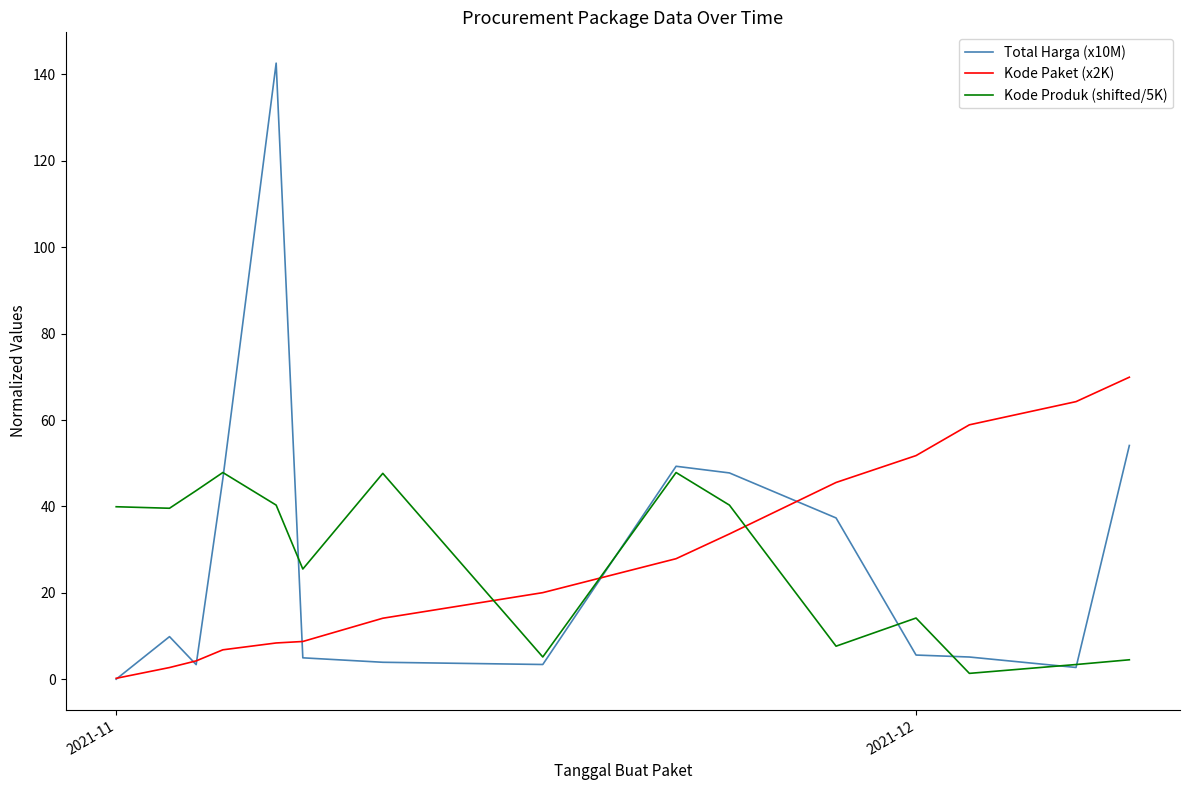

What is the minimum value for Kode Produk (shifted/5K)?

1.4